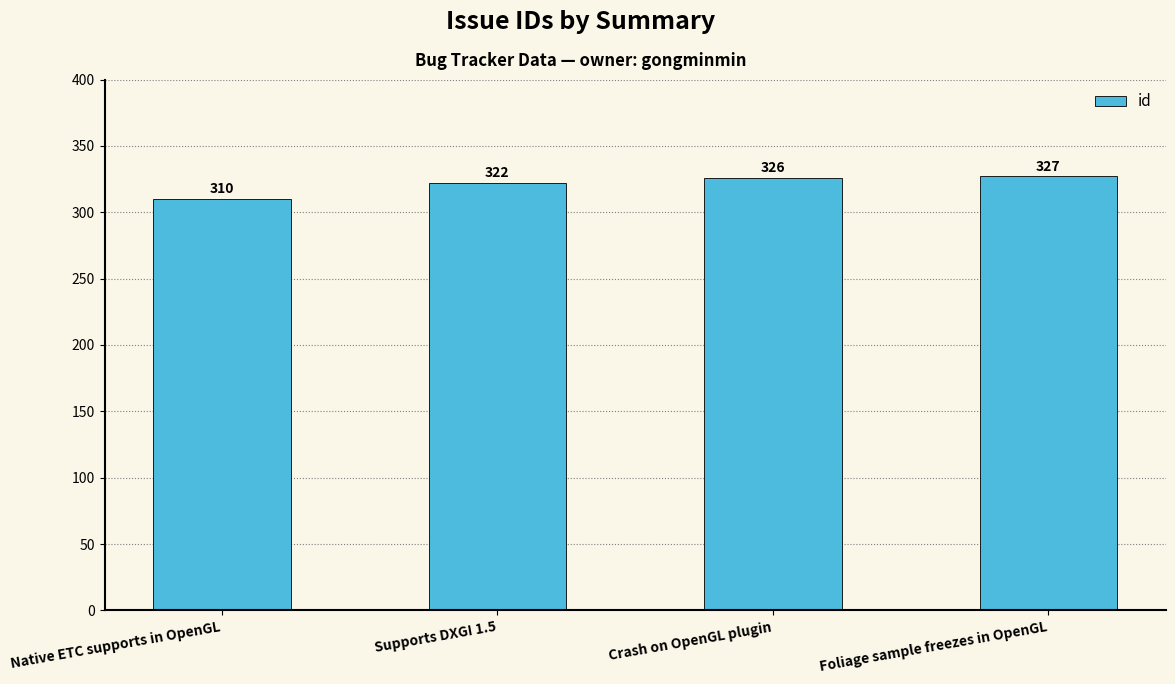

The chart shows a value of 310 at Native ETC supports in OpenGL. True or false?

True